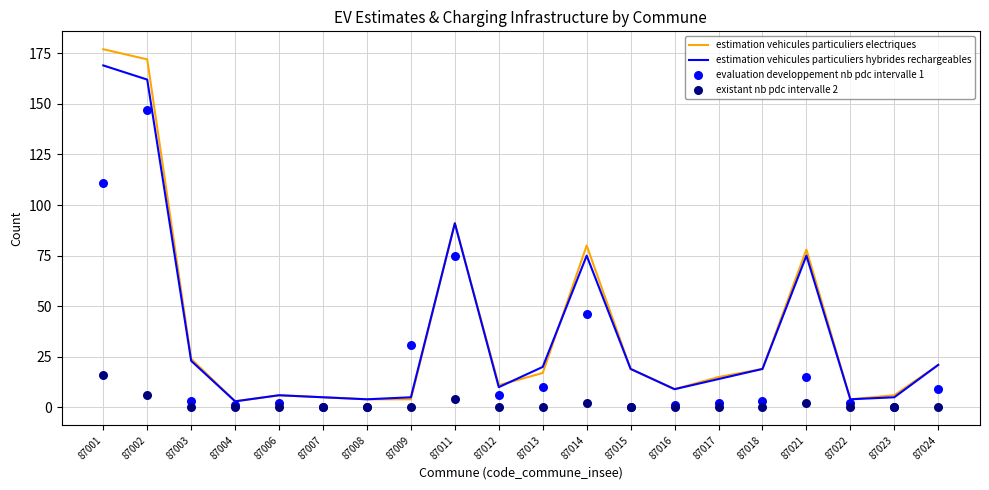

Which series contains the lowest Y value?

evaluation developpement nb pdc intervalle 1